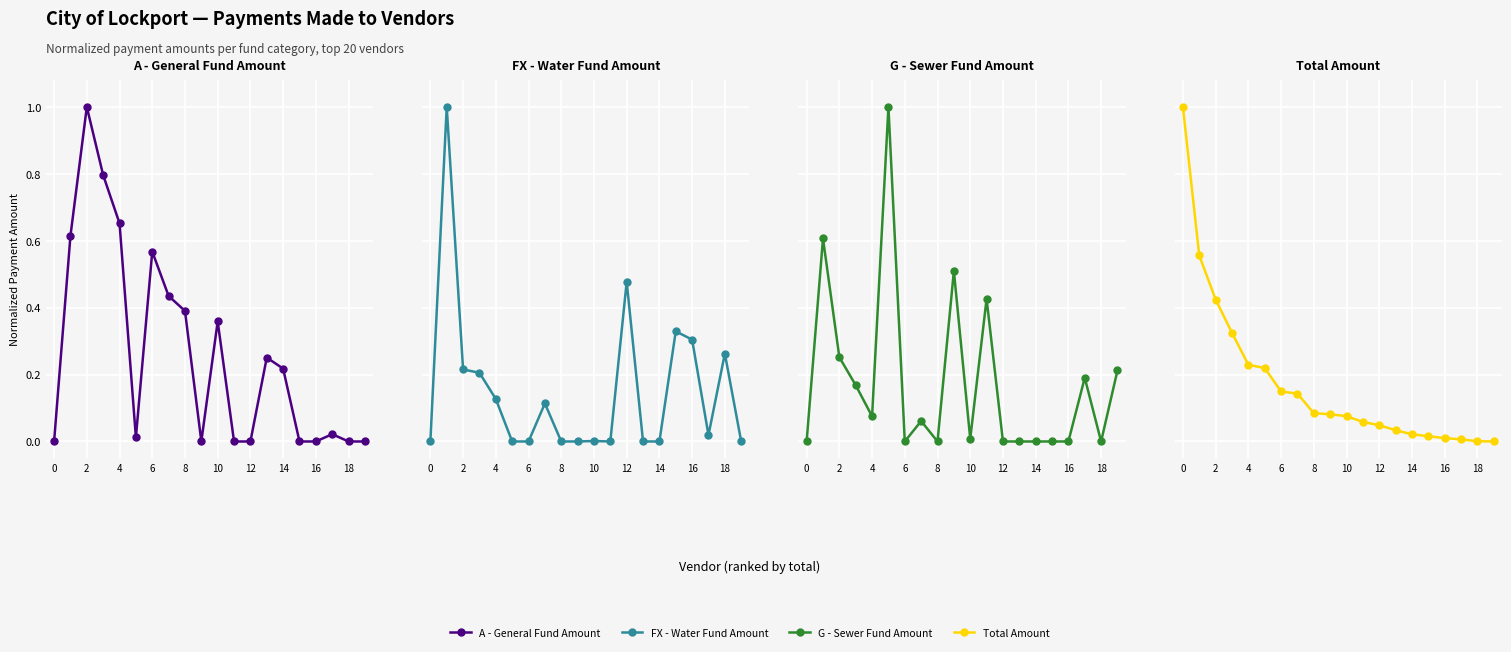

Is it true that A - General Fund Amount equals 0.7 at 11?

False